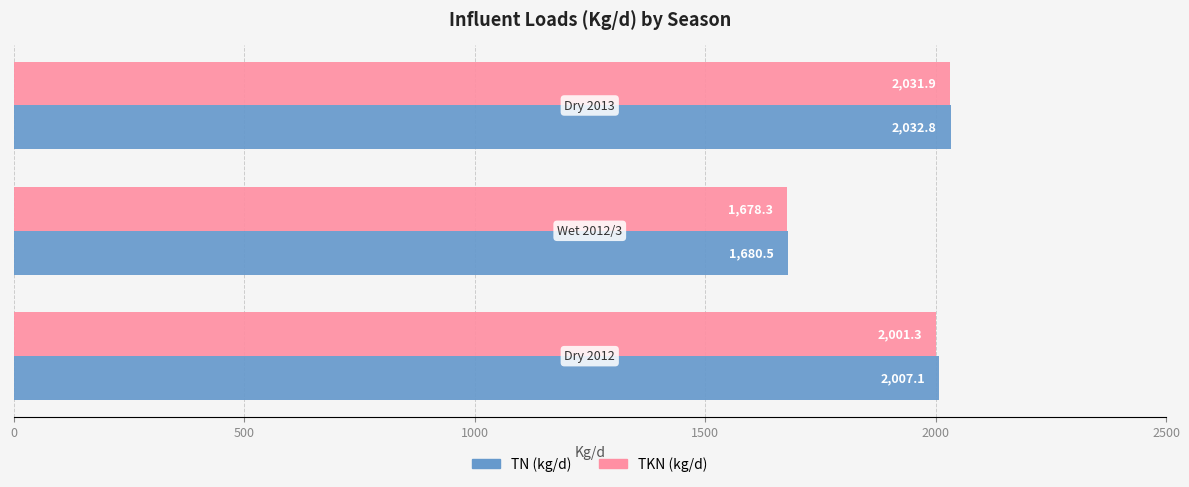

Rank the series by their maximum value, from lowest to highest.

TKN (kg/d), TN (kg/d)